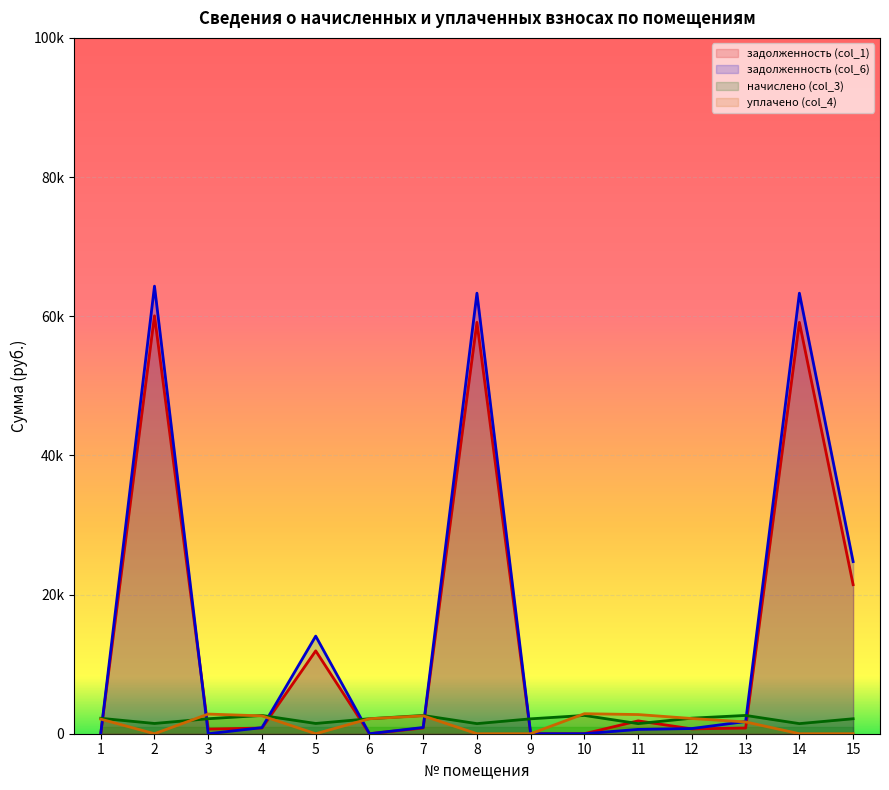

At which category is the sum across all series the highest?

2